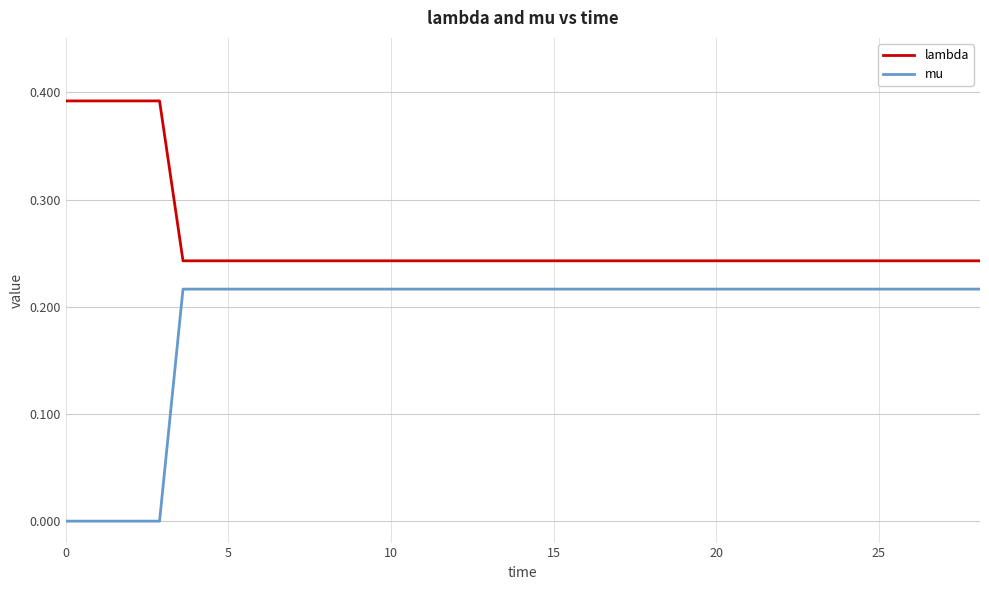

True or false: lambda and mu cross at least once.

False